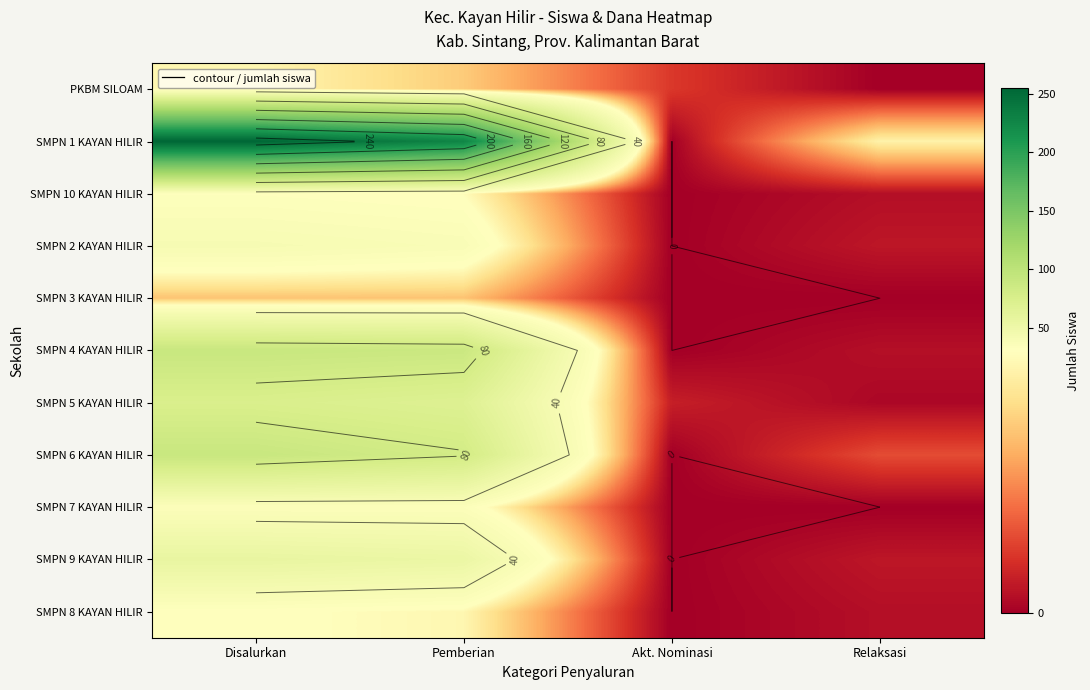

At which label does SMPN 5 KAYAN HILIR first exceed 69?

Disalurkan